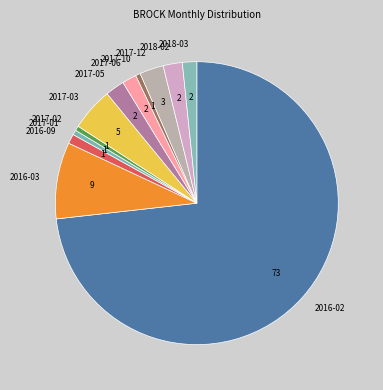

Approximately how many times larger is the value at 2018-02 compared to 2017-05?

1.0